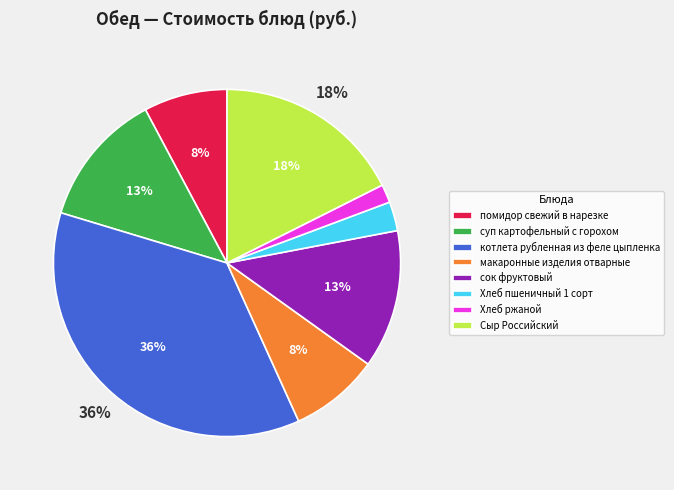

Does суп картофельный с горохом account for over 50% of the chart?

No